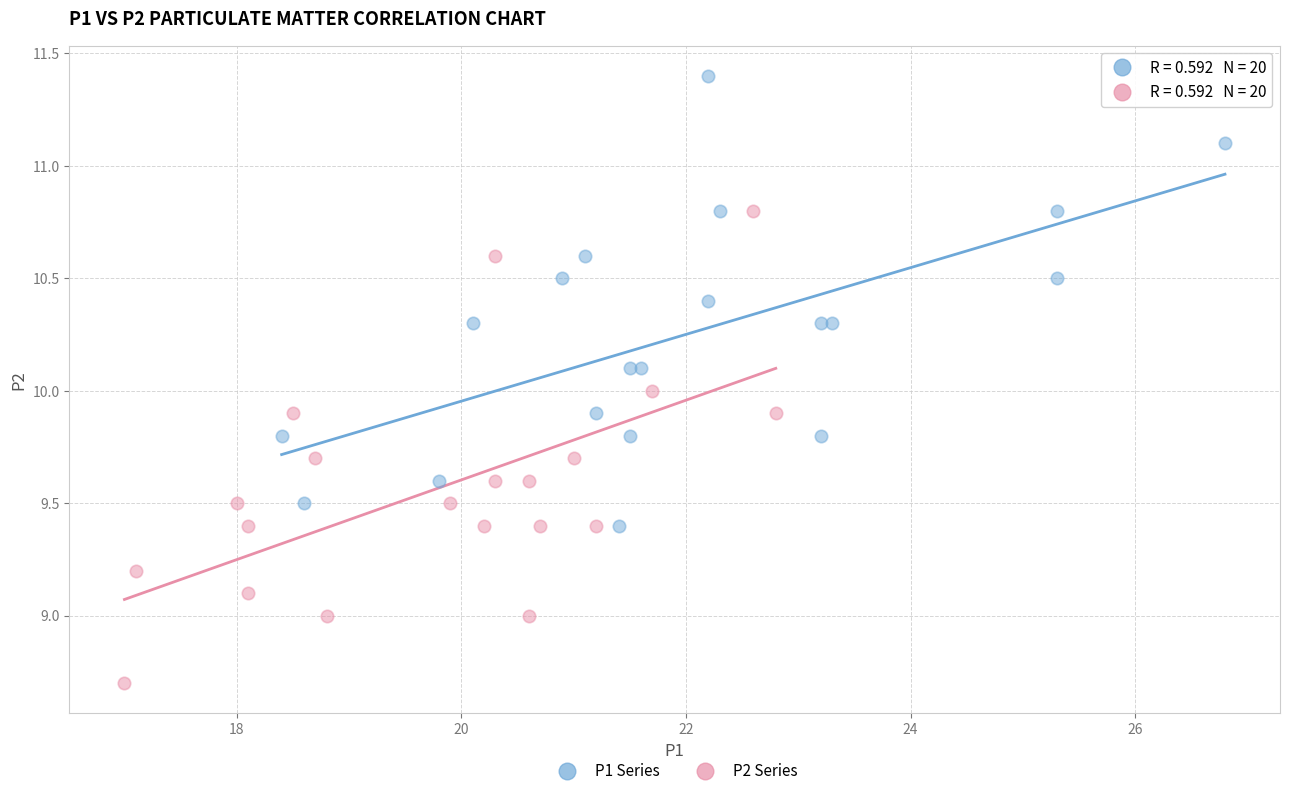

Which series contains the lowest Y value?

P2 Series